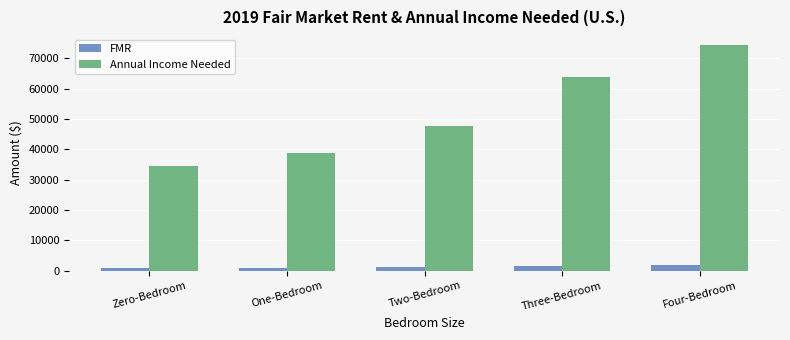

What is the maximum value for FMR?

1854.6